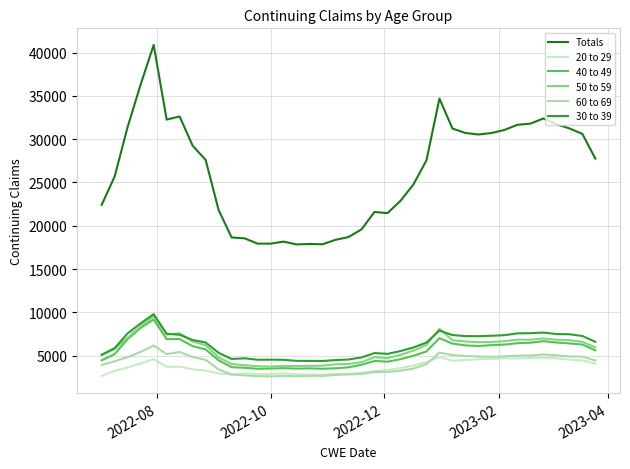

What is the highest value of the 60 to 69 series?

6187